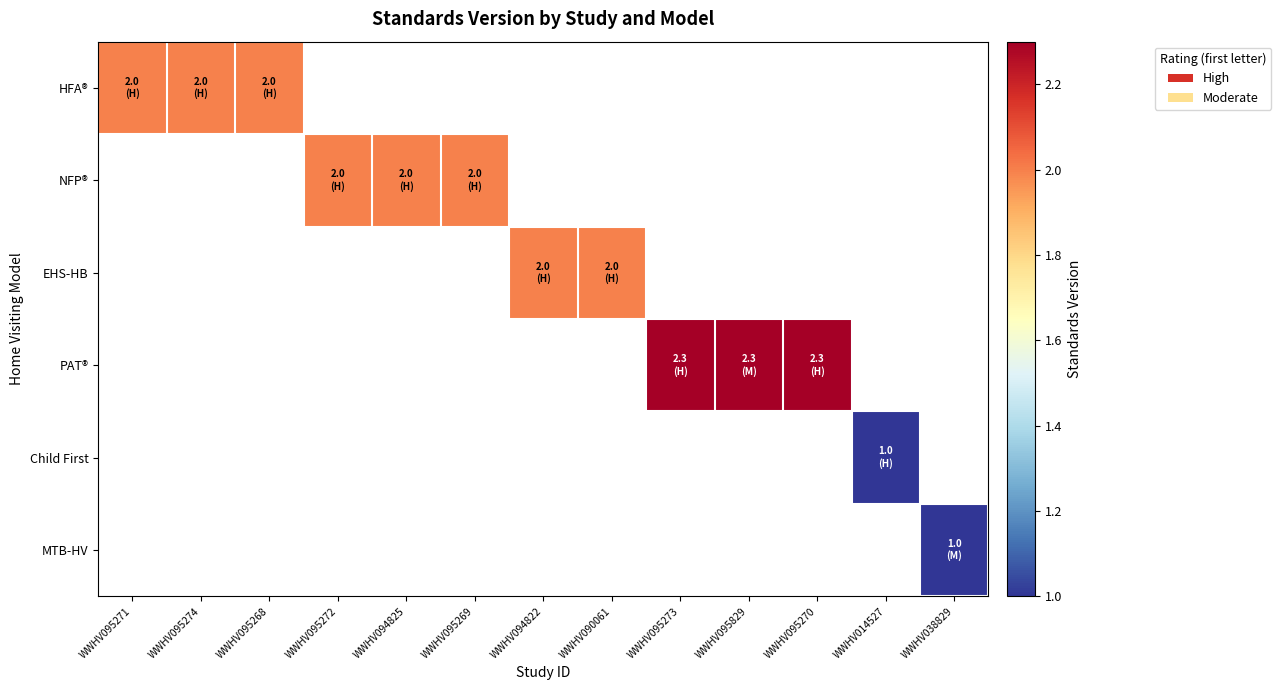

Between WWHV094825 and WWHV095272, which is larger?

WWHV095272